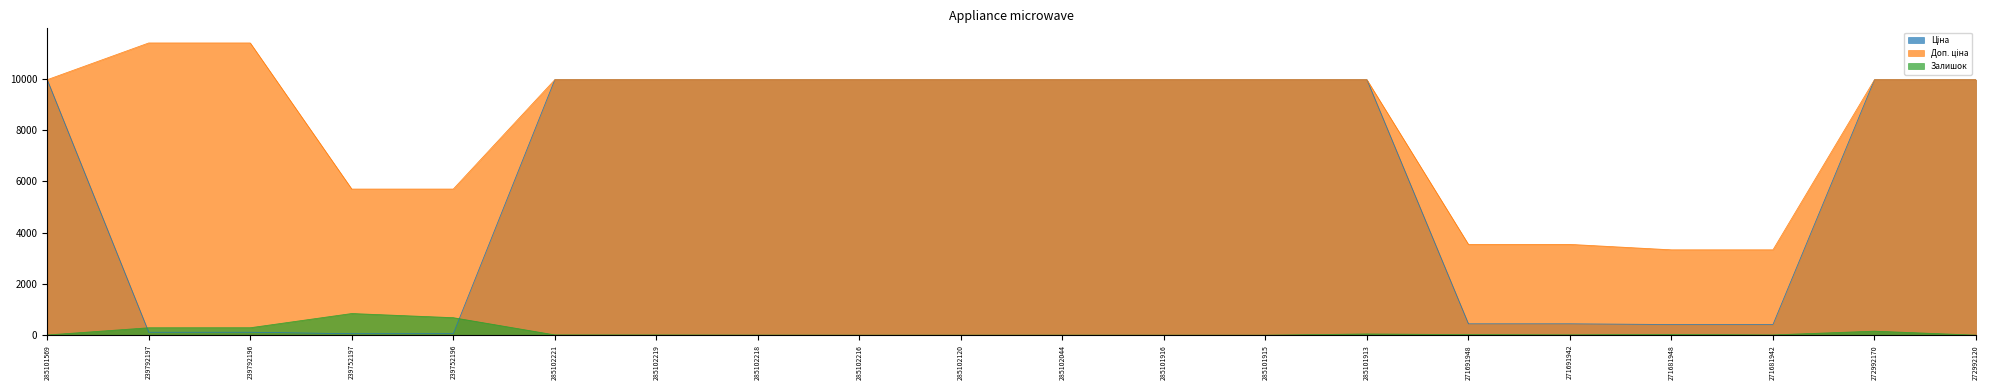

The value of Доп. ціна at 285102221 is 15822.8. True or false?

False